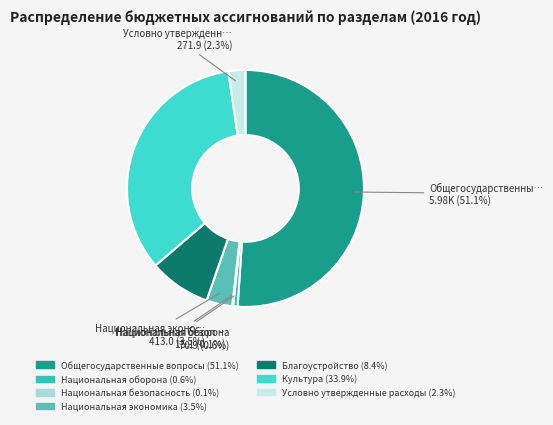

Which category has the smallest portion of the pie?

Национальная безопасность